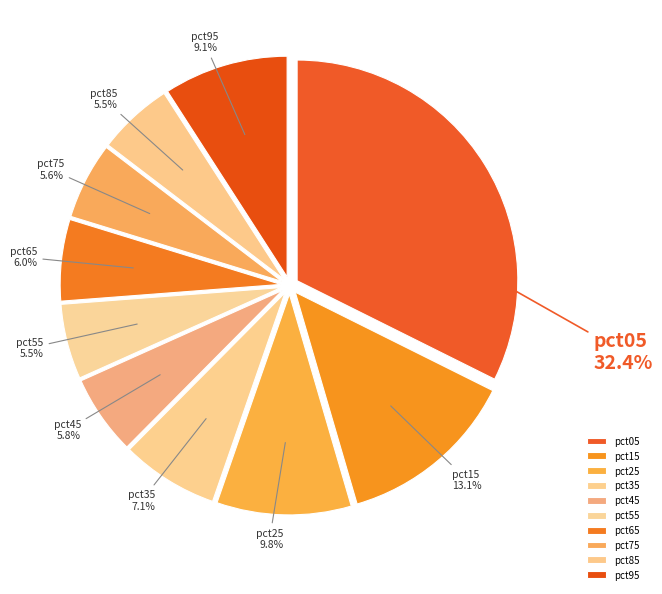

What is the largest slice in the pie chart?

pct05